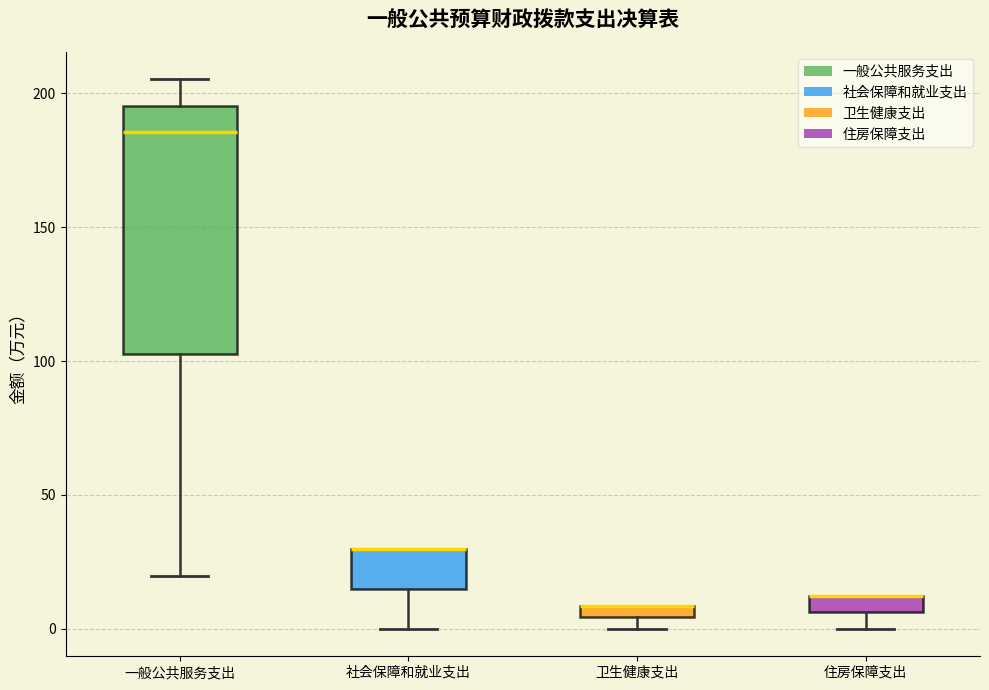

Which box is the tallest, from its lower edge to its upper edge?

一般公共服务支出